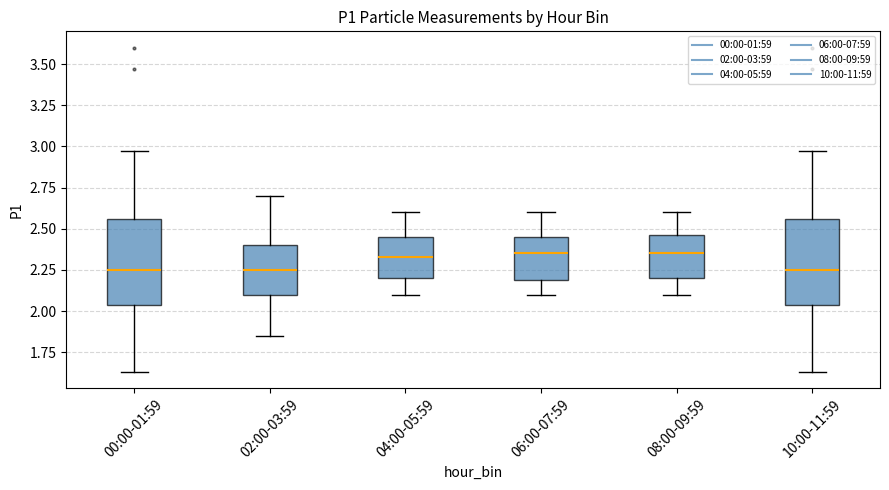

Reading left to right, read every box against the y-axis: the position of its median line, the range the box covers, and the ends of its whiskers. The values are not printed on the chart, so give them approximately, as read against the axis.

00:00-01:59: median 2.25, box 2.05 to 2.55, whiskers 1.65 to 2.95
02:00-03:59: median 2.25, box 2.10 to 2.40, whiskers 1.85 to 2.70
04:00-05:59: median 2.35, box 2.20 to 2.45, whiskers 2.10 to 2.60
06:00-07:59: median 2.35, box 2.20 to 2.45, whiskers 2.10 to 2.60
08:00-09:59: median 2.35, box 2.20 to 2.45, whiskers 2.10 to 2.60
10:00-11:59: median 2.25, box 2.05 to 2.55, whiskers 1.65 to 2.95